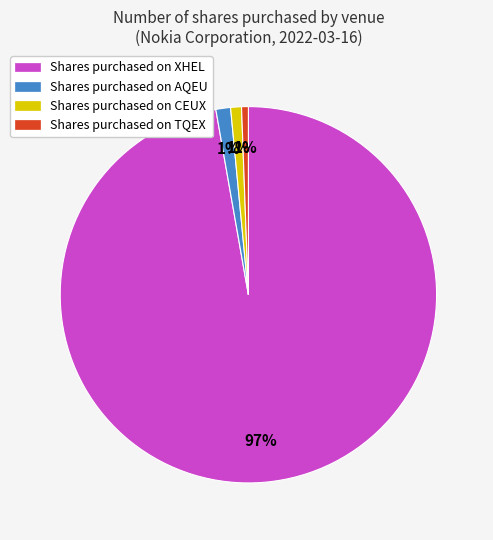

To the nearest percent, what is the difference between the Shares purchased on XHEL and Shares purchased on AQEU slice percentages?

96%